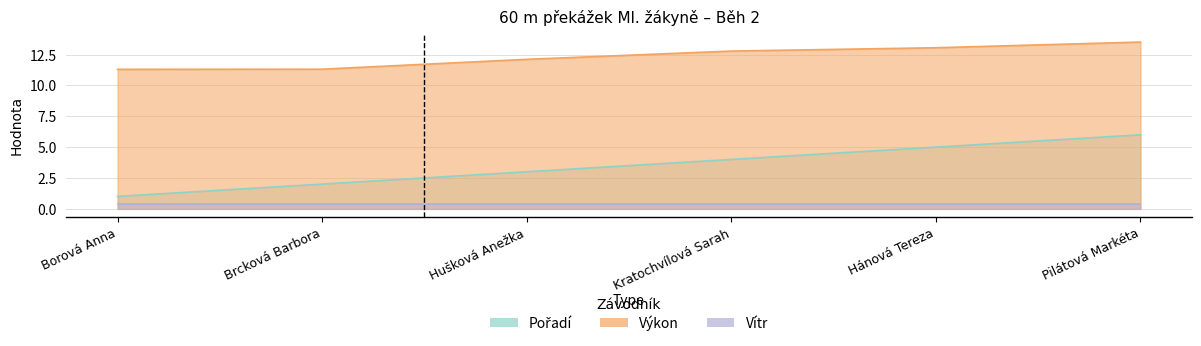

True or false: Pořadí has more than 2 points higher than both neighbors.

False